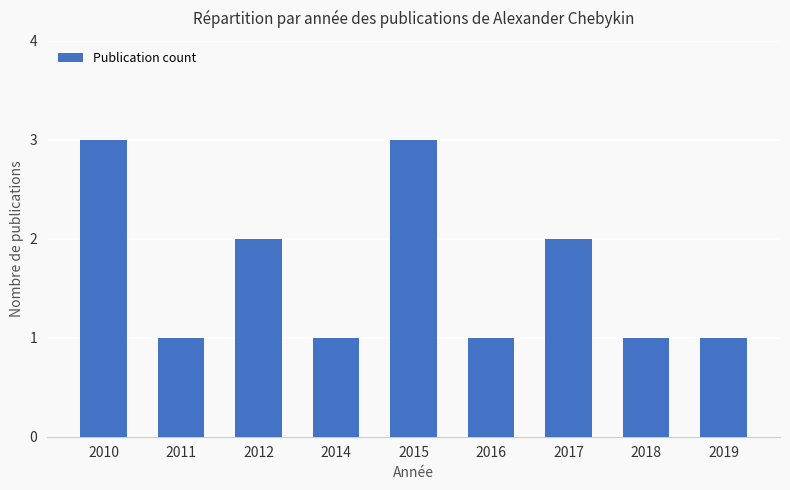

The value at 2015 is 3. True or false?

True